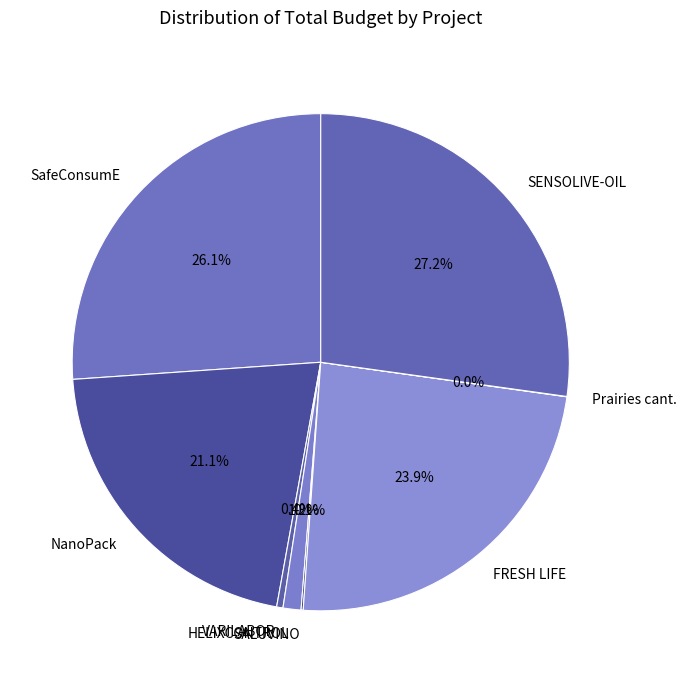

Between SENSOLIVE-OIL and HELIXCONTROL, which is larger?

SENSOLIVE-OIL